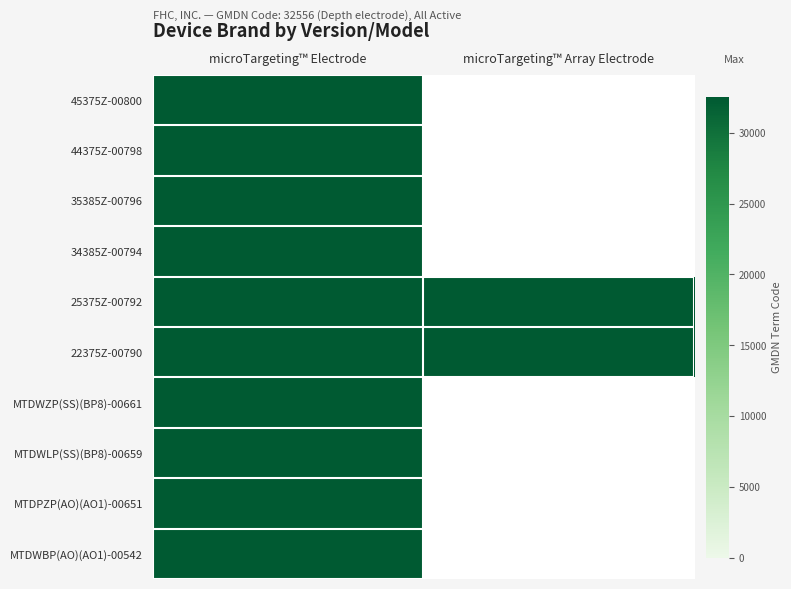

Which series changed the most between 34385Z-00794 and 22375Z-00790?

microTargeting™ Array Electrode